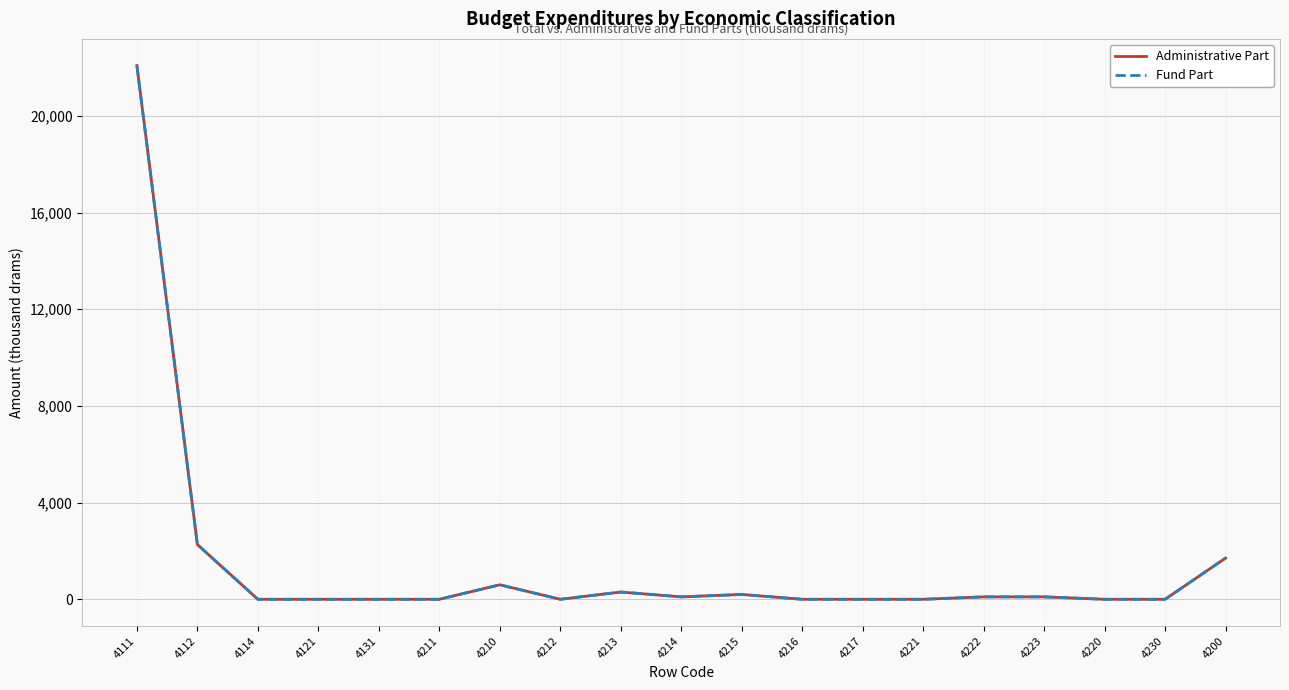

What is the sum of all Administrative Part values?

27452.8